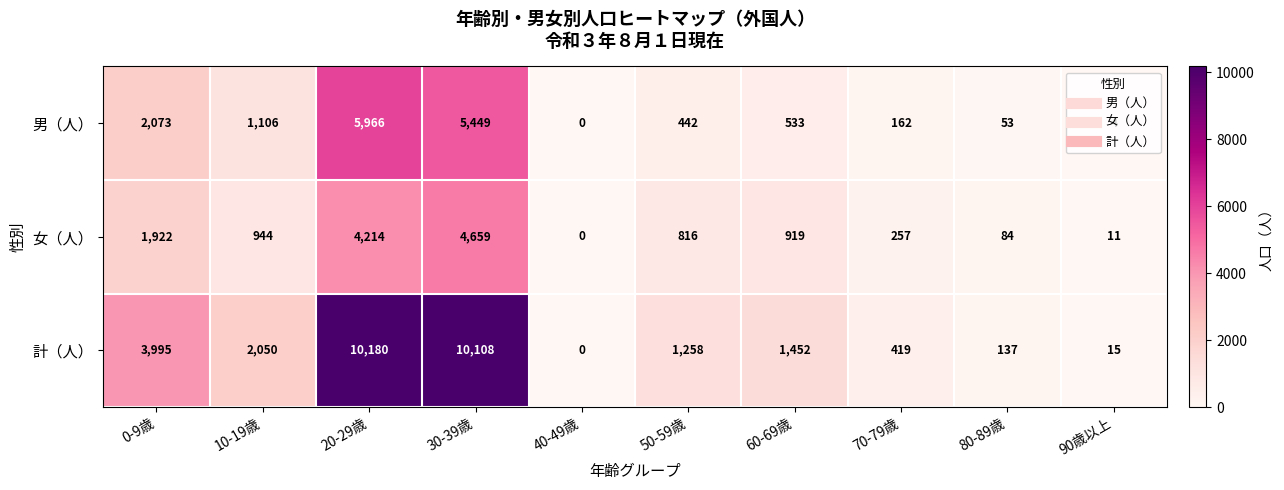

What is the total value across all series at 80-89歳?

274